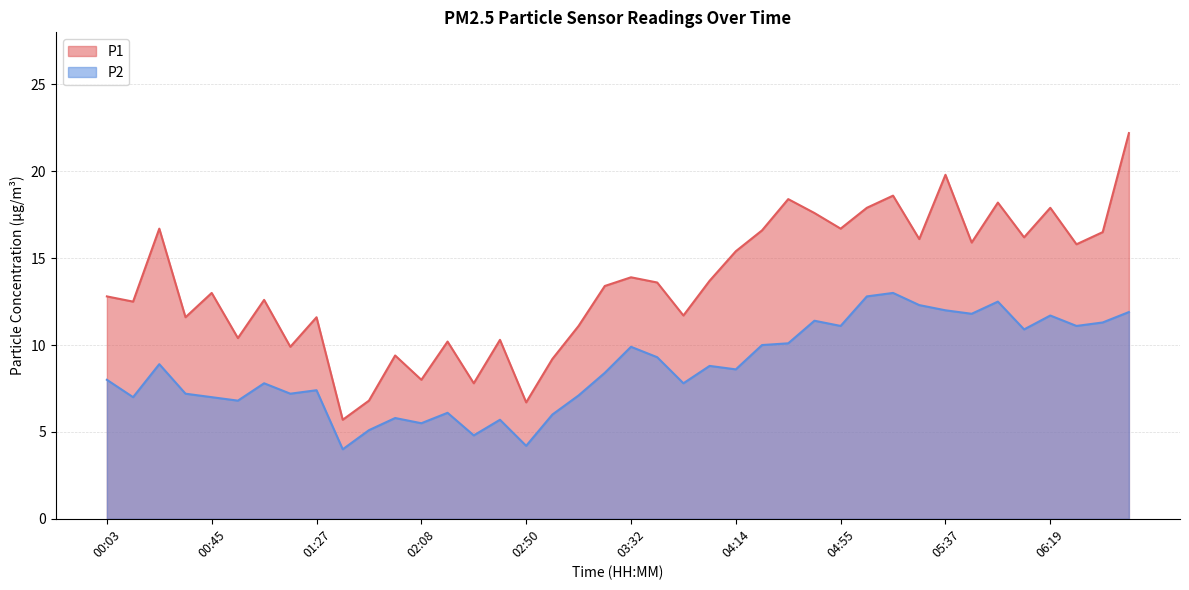

How many data points in P1 are less than 13?

18